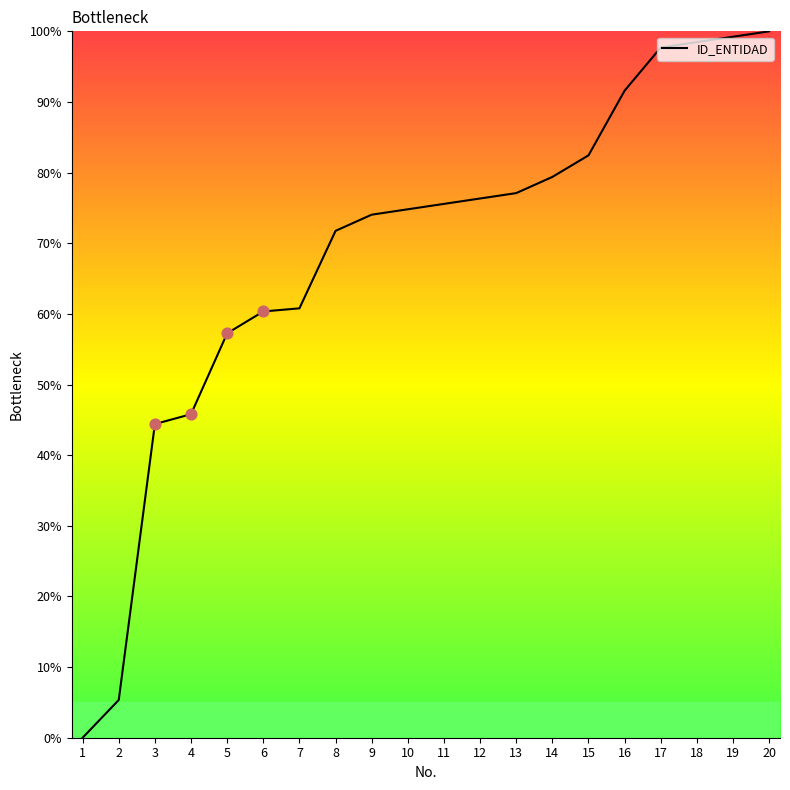

Between 16 and 4, which is larger?

16